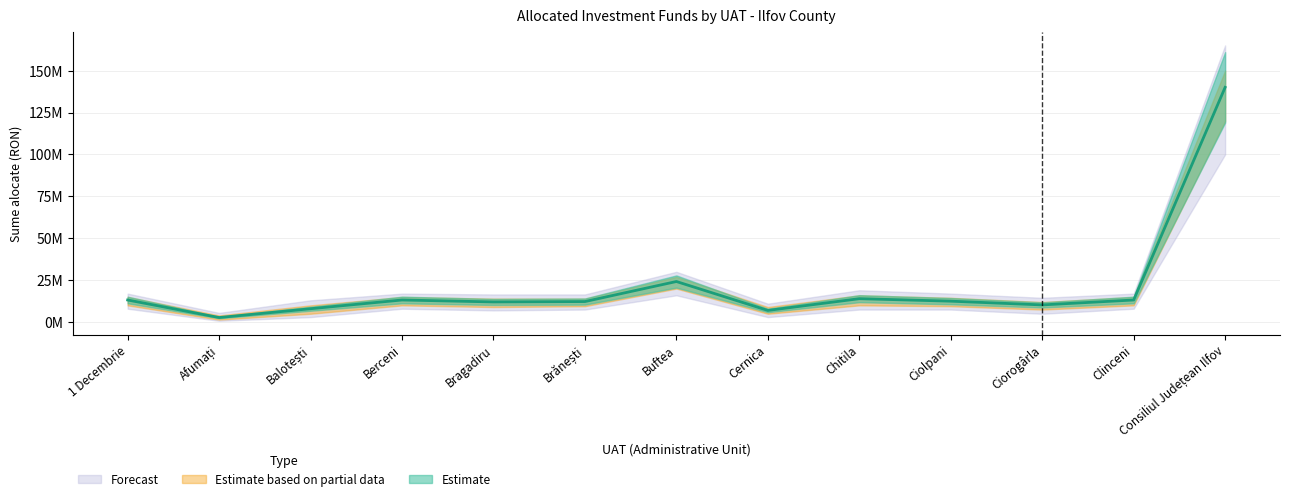

The value at Balotești is 3844013.7. True or false?

False